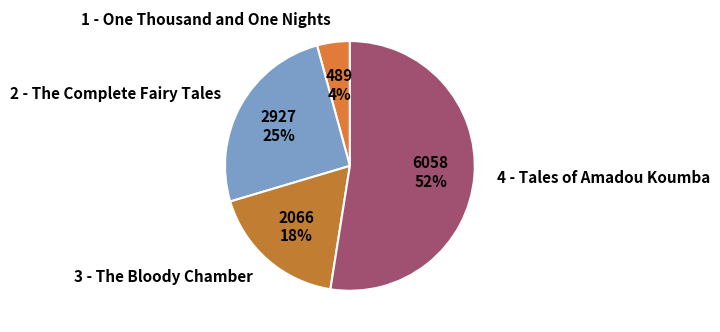

To the nearest percent, what portion does 1 - One Thousand and One Nights represent?

4%